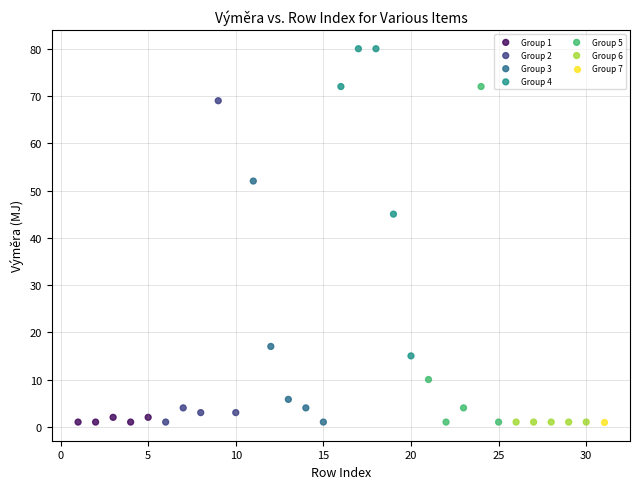

Which series contains the highest Y value?

Group 4